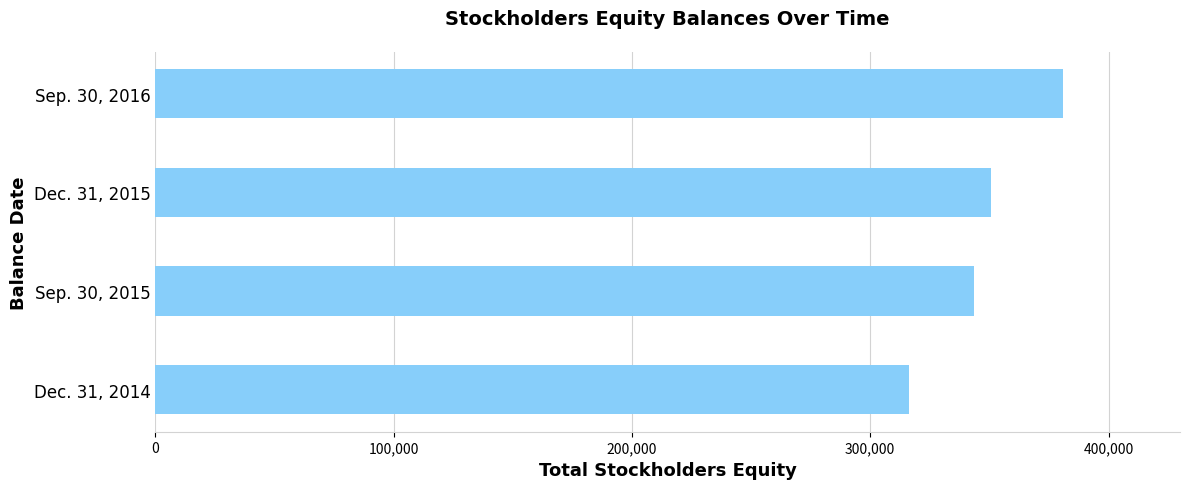

Approximately how many times larger is the value at Sep. 30, 2015 compared to Sep. 30, 2016?

0.9